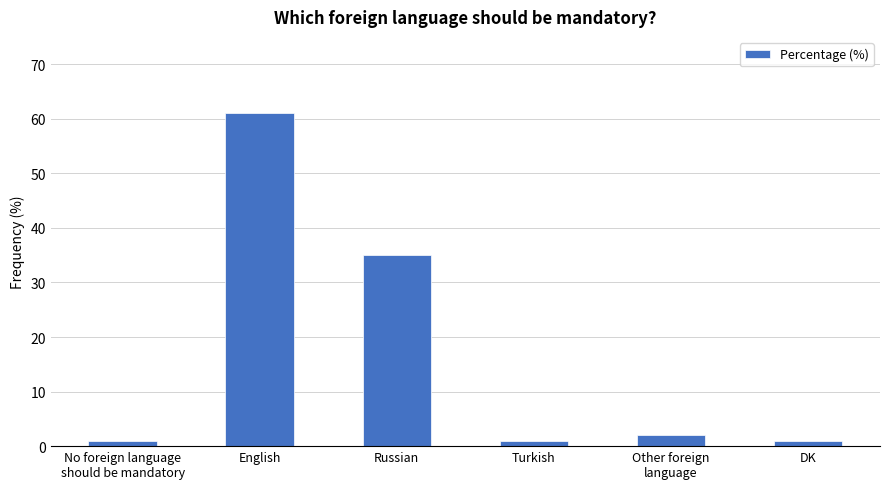

What is the label of the 4th bar from the right?

Russian